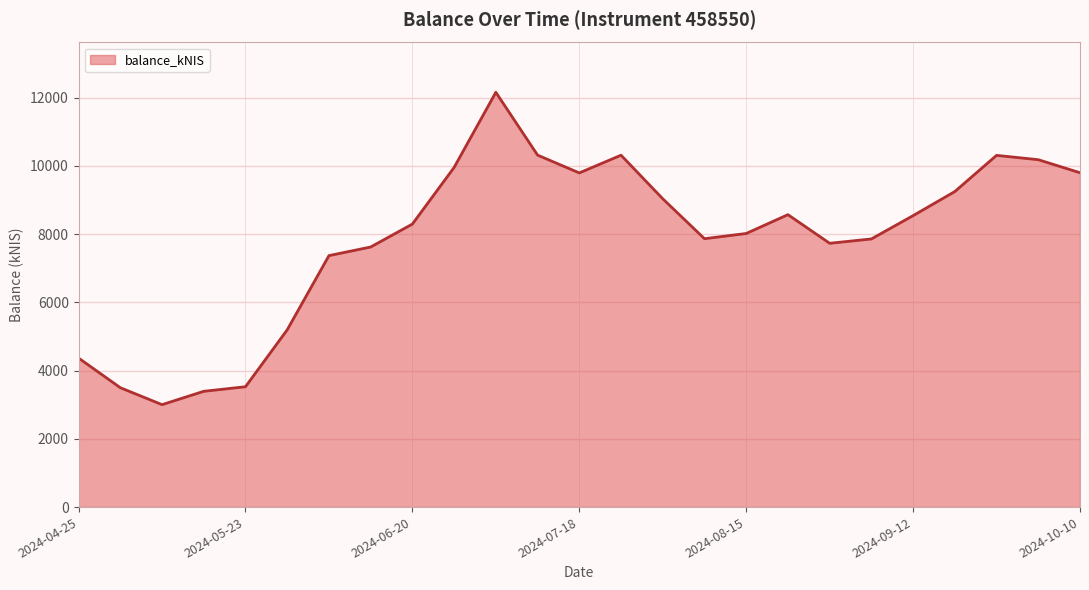

How many interior local valleys (lower than both neighbors) does the data have?

4